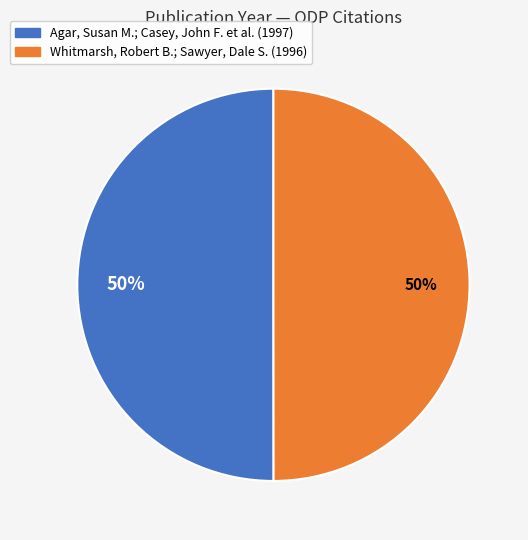

Is the sum of Whitmarsh, Robert B.; Sawyer, Dale S. and Agar, Susan M.; Casey, John F. et al. greater than half?

Yes